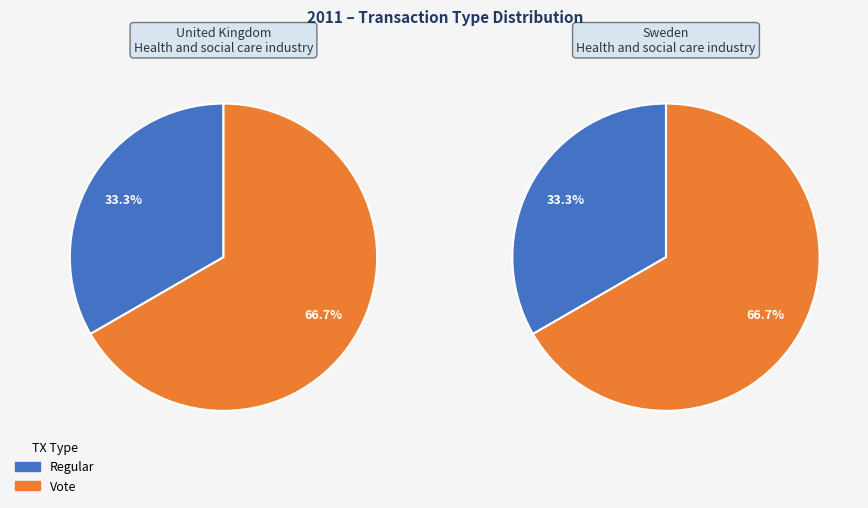

How many slices are in this pie chart?

2